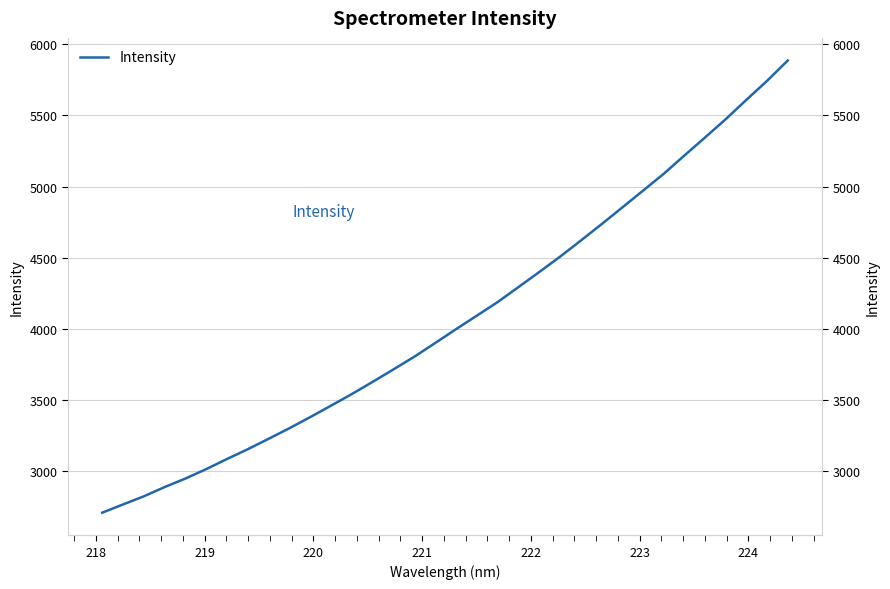

Reading right to left, transcribe all the data shown in this chart.

5885.2	5741.8	5608.2	5471.8	5342.9	5215.6	5086.8	4968.4	4850.0	4732.7	4617.4	4504.6	4397.0	4291.5	4186.4	4091.5	3996.6	3899.8	3804.1	3715.5	3628.1	3542.6	3461.2	3380.8	3303.0	3228.6	3155.7	3086.9	3015.8	2949.6	2889.9	2824.8	2767.7	2710.0